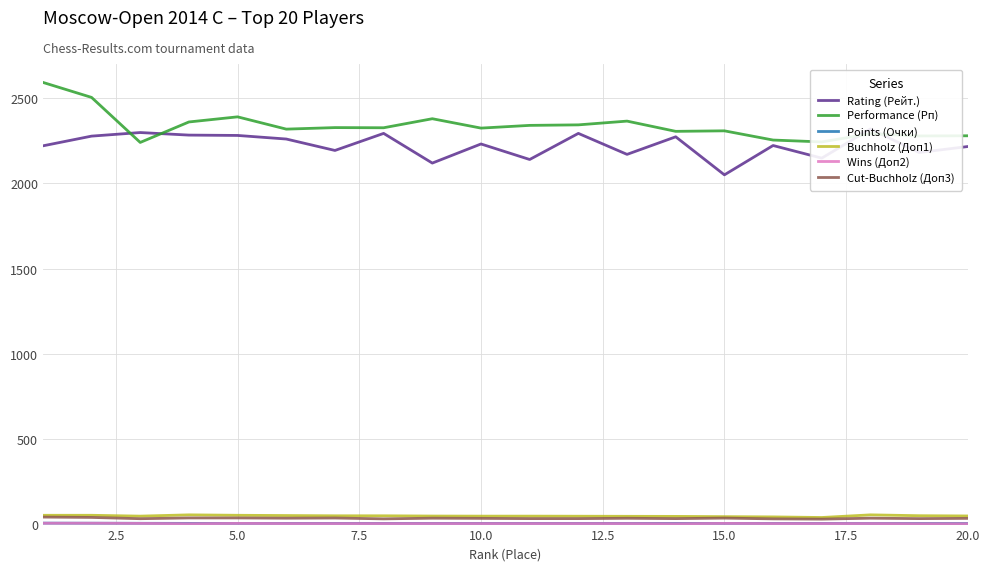

True or false: Wins (Доп2) and Rating (Рейт.) intersect in this chart.

False